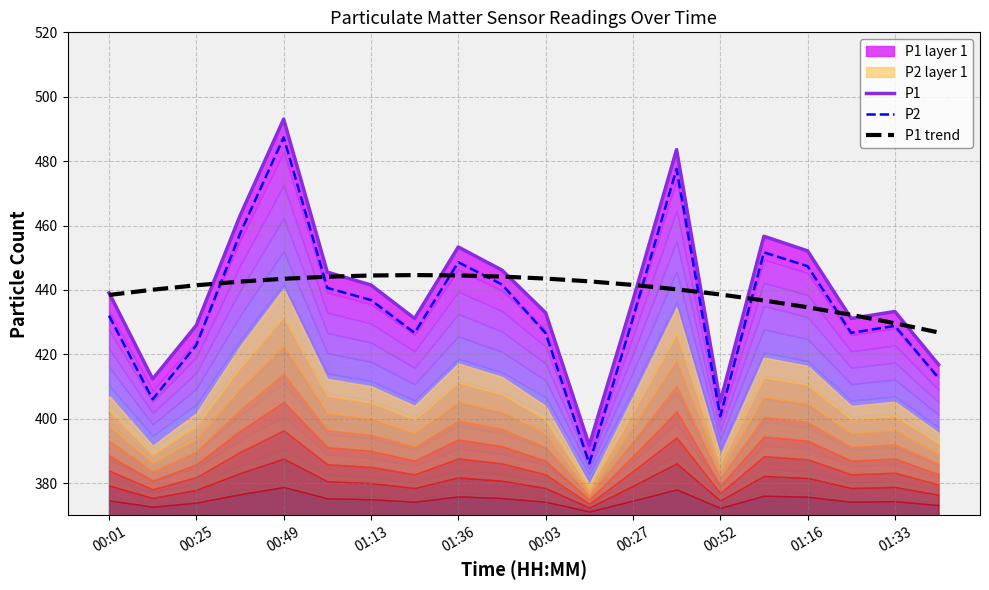

True or false: P2 has more than 2 points higher than both neighbors.

True